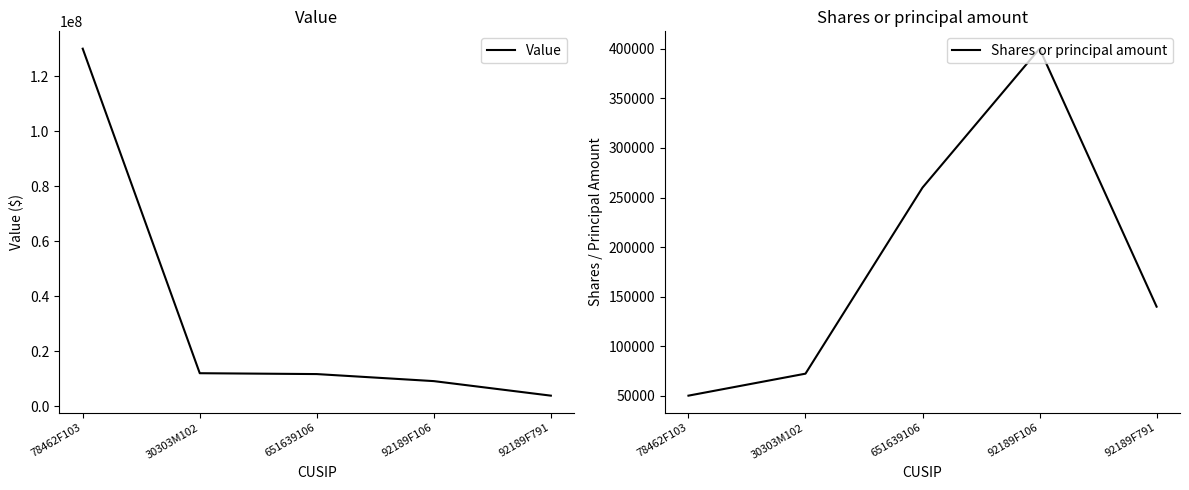

What is the label of the 3rd point from the right?

651639106